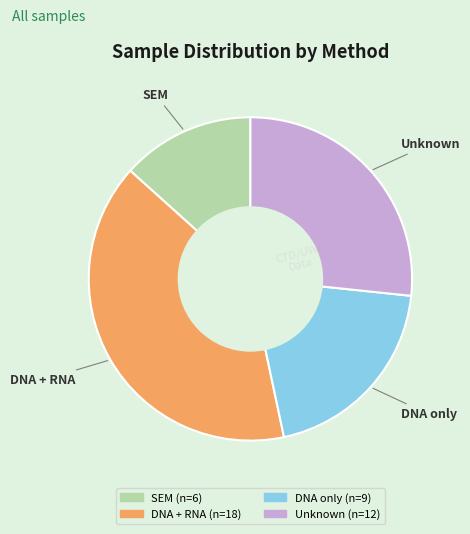

Is there a majority slice in this chart?

No